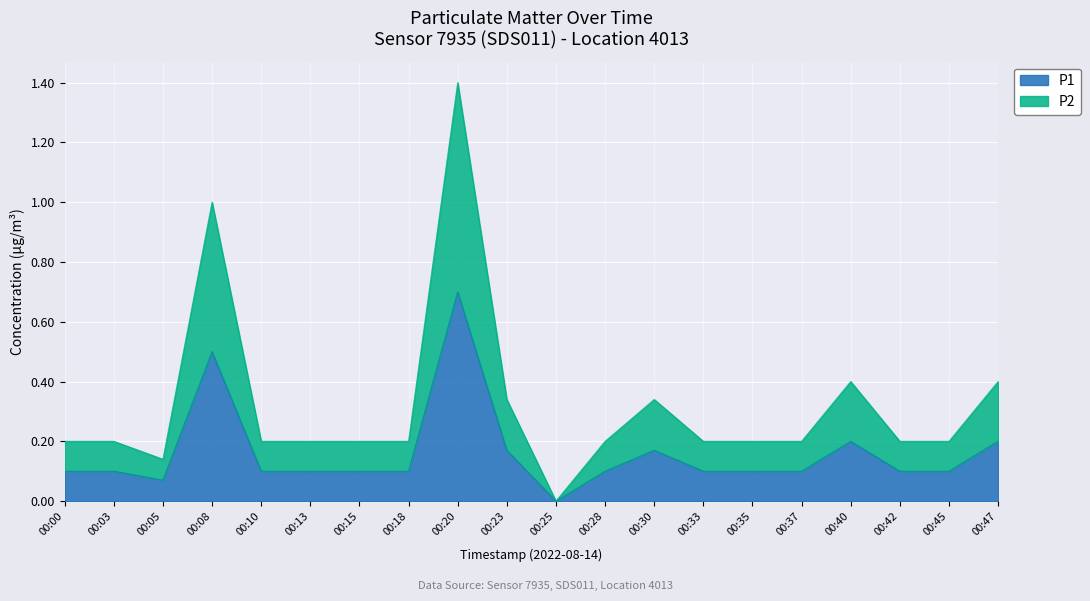

Is the value of P2 at 00:35 greater than the value of P1 at 00:03?

Yes